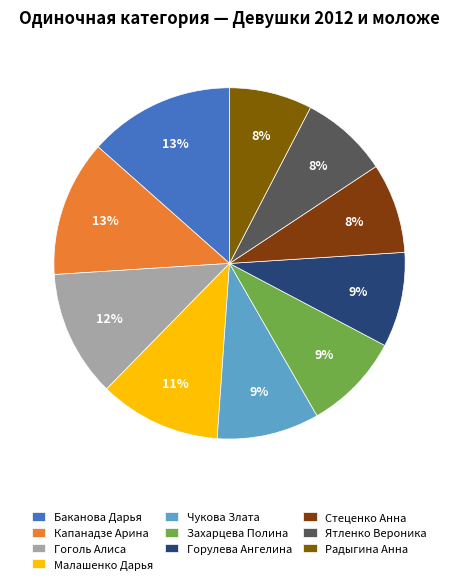

Between Баканова Дарья and Капанадзе Арина, which is larger?

Баканова Дарья